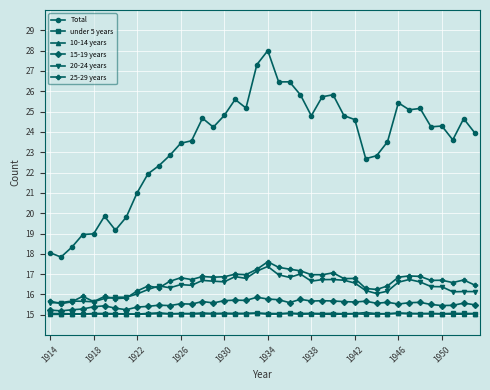

True or false: 15-19 years and Total intersect in this chart.

False